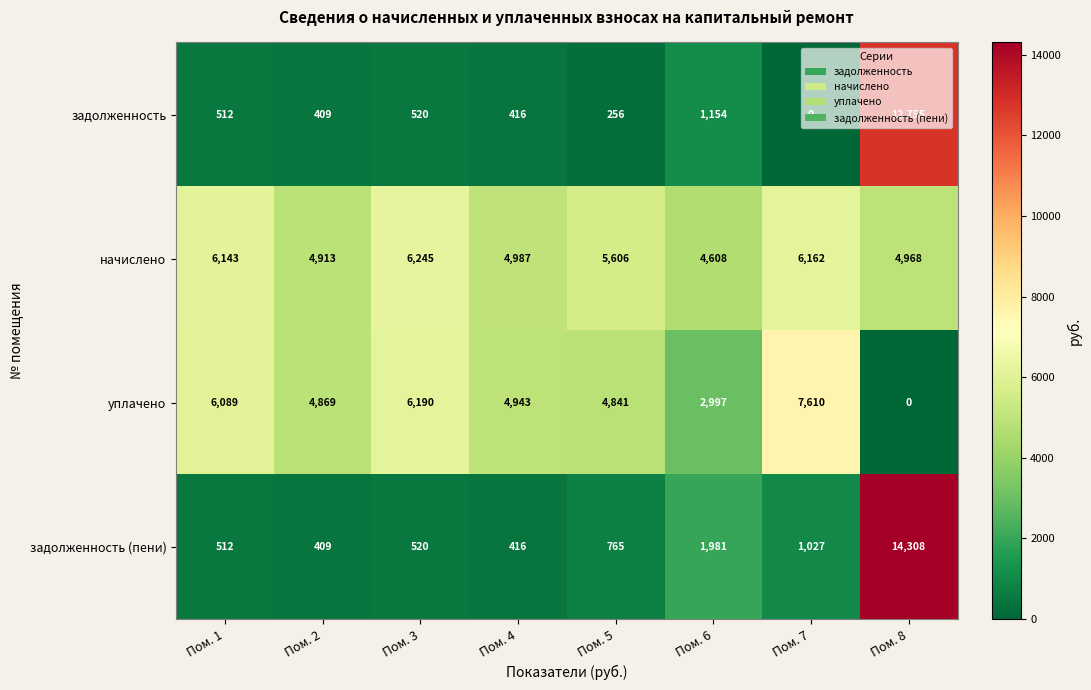

At which category does the chart reach its peak across all series?

Пом. 8